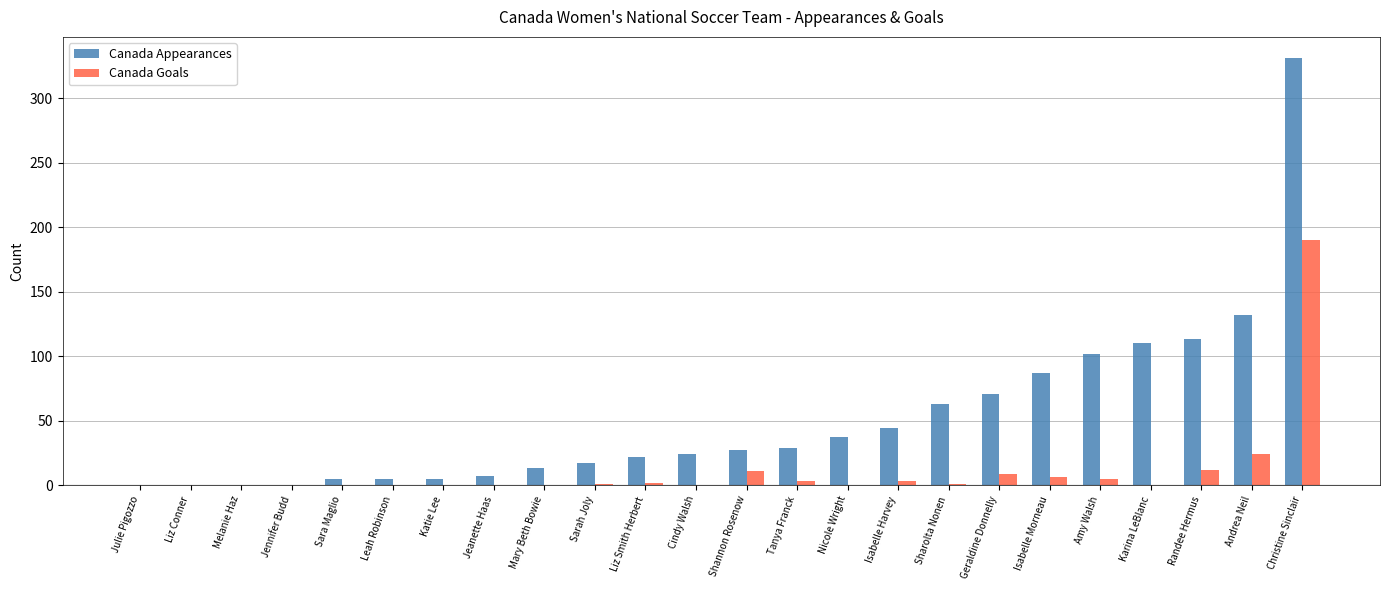

Count the number of categories in the chart.

24